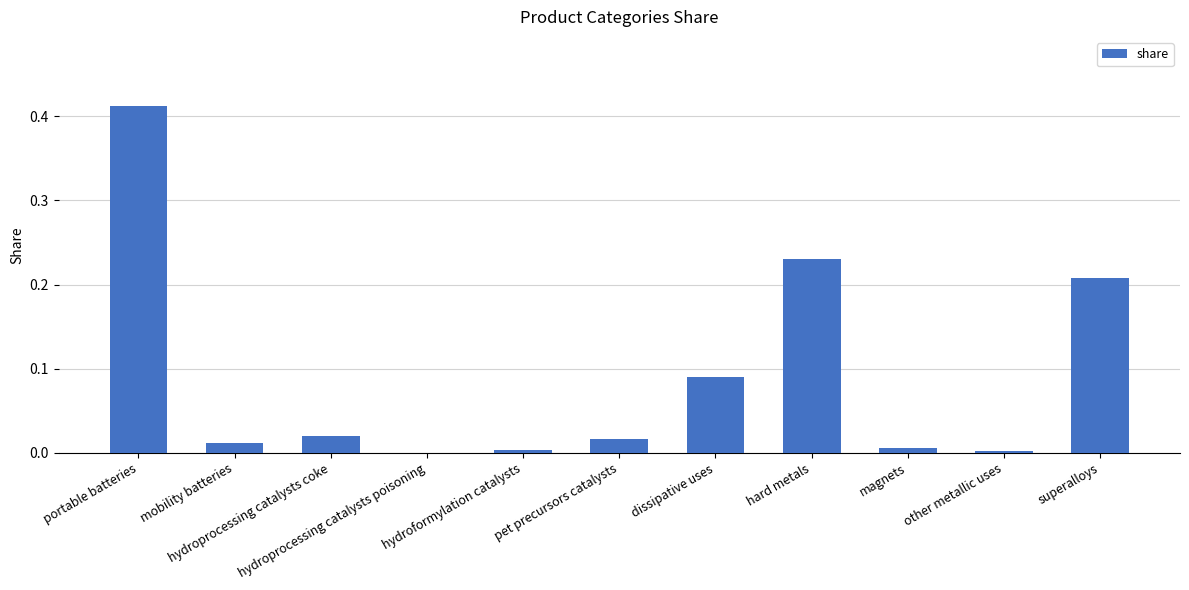

What is the sum of all values?

1.0